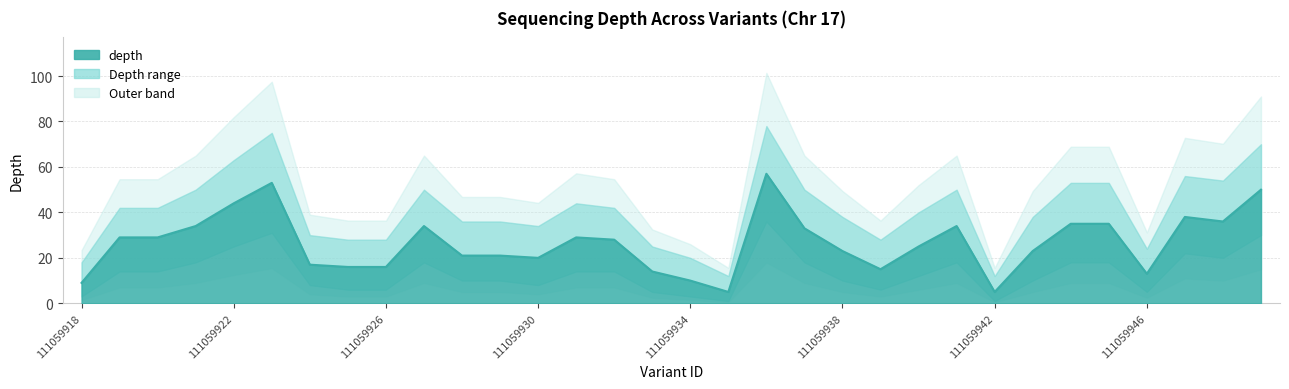

Rank the series by their average value, from lowest to highest.

depth_lower, depth, depth_upper